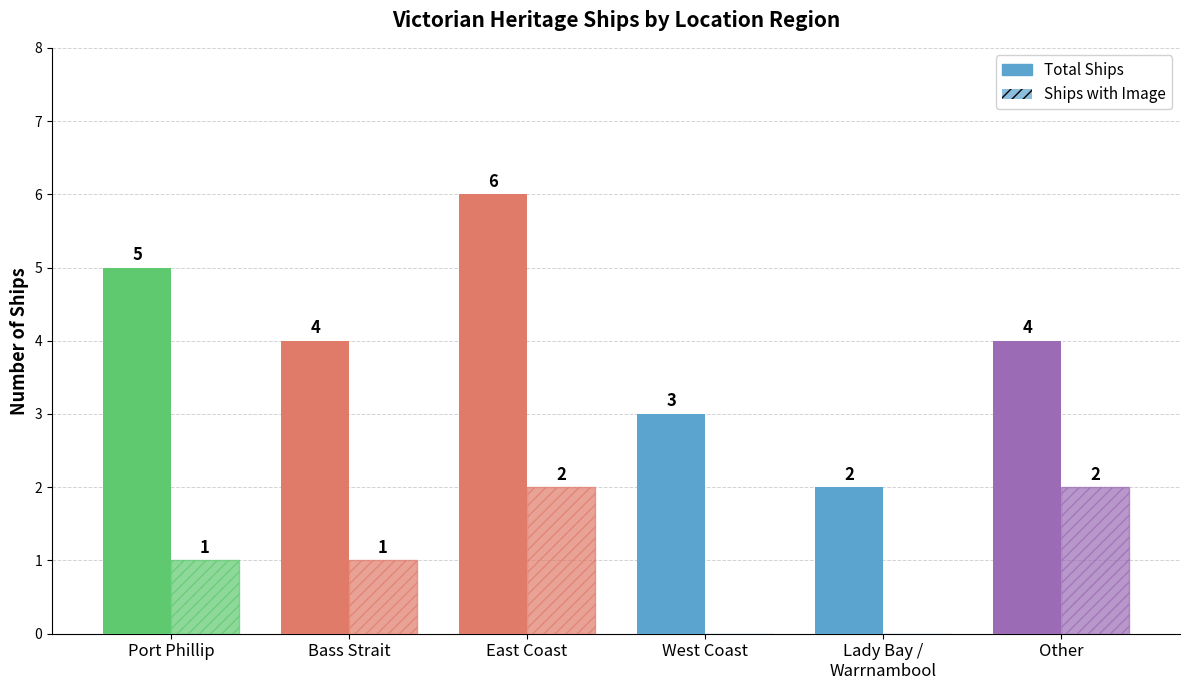

Are the bars horizontal?

No